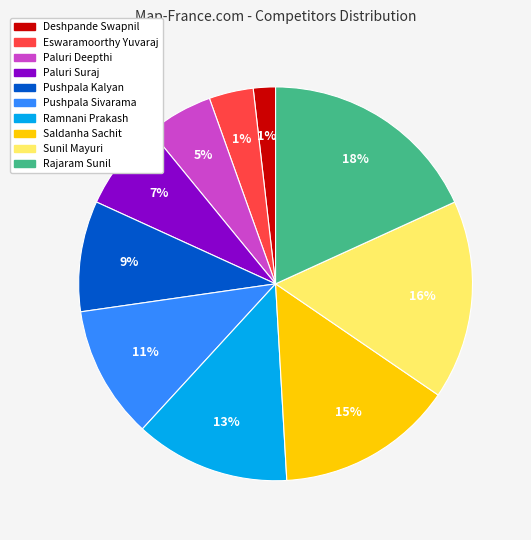

Does Paluri Suraj account for over 50% of the chart?

No